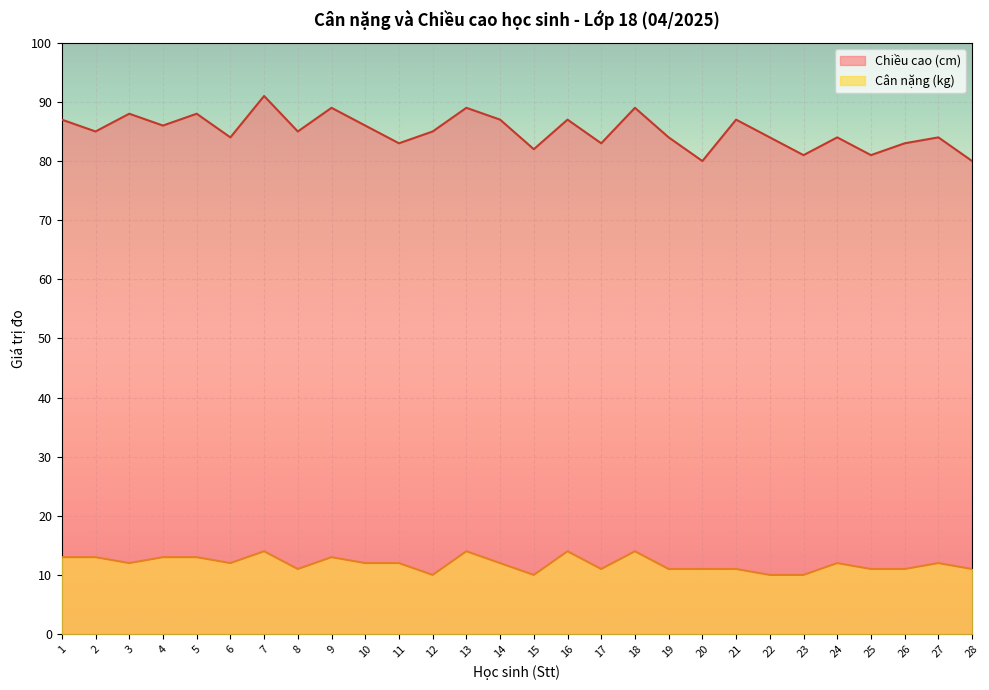

Between 5 and 7, which series saw the biggest shift?

Chiều cao (cm)